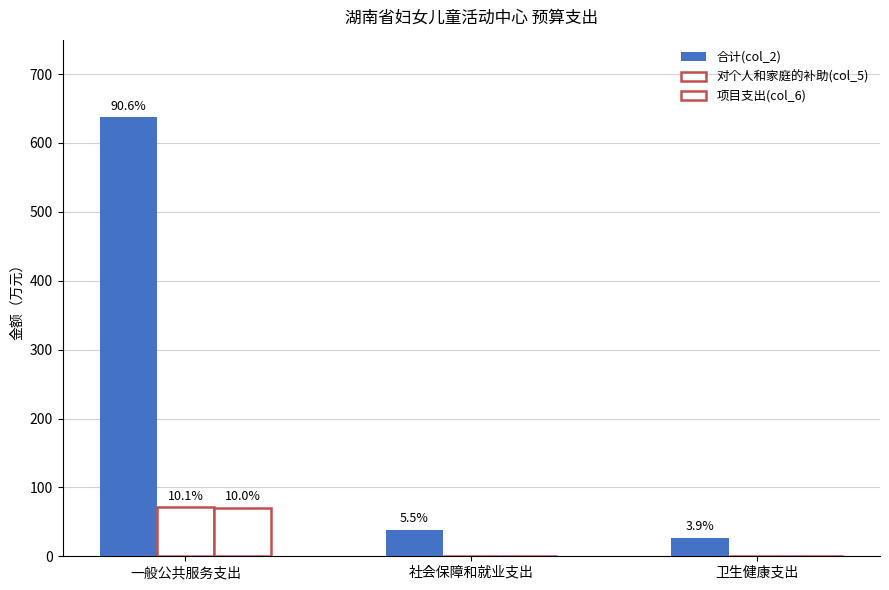

At which category is the sum across all series the highest?

一般公共服务支出